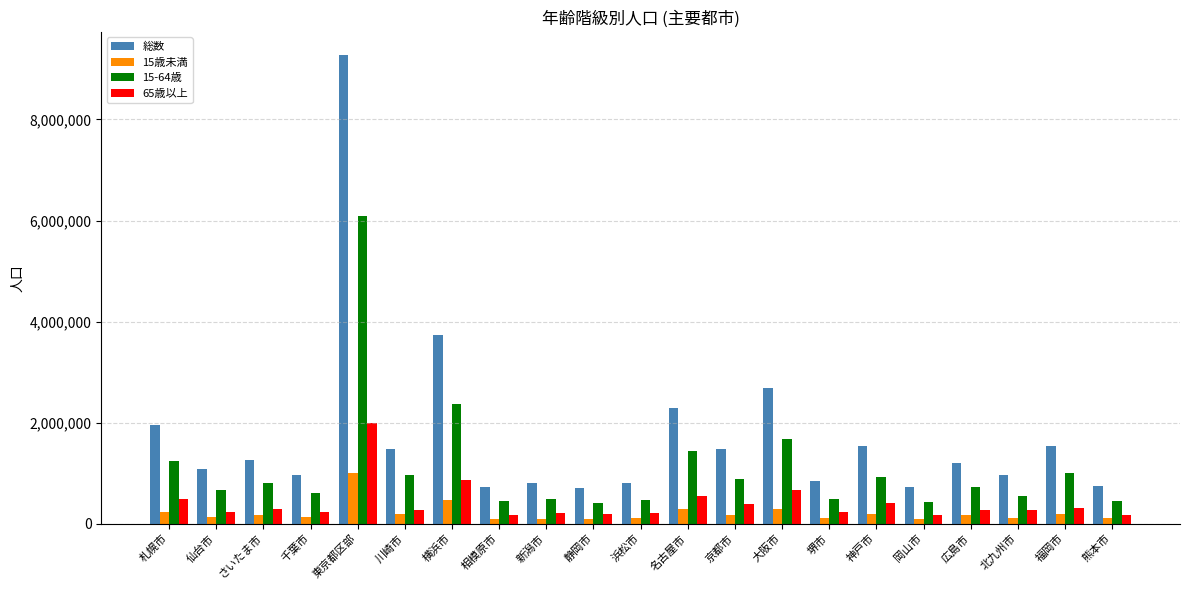

What is the minimum value for 15歳未満?

85299